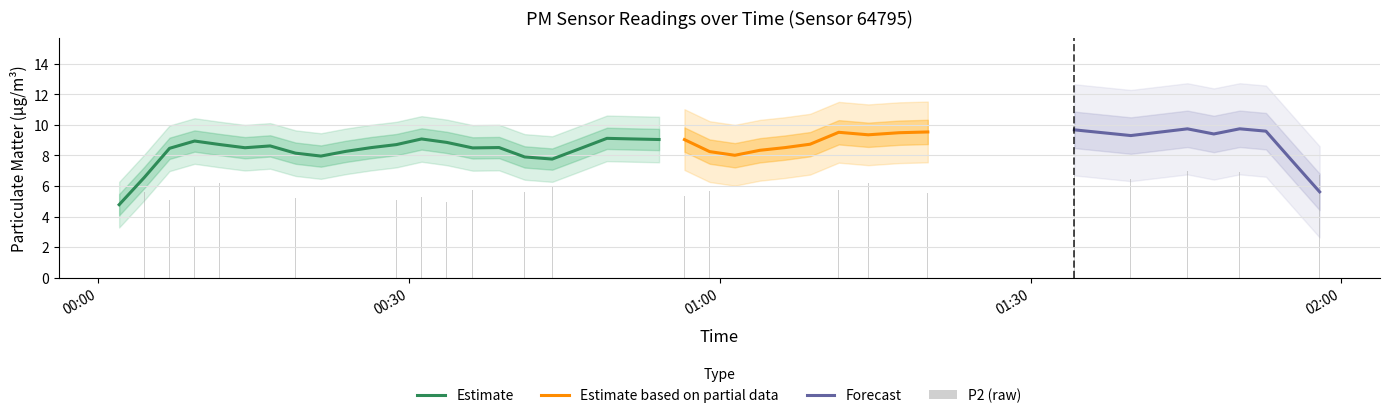

What is the maximum value for Estimate?

9.1